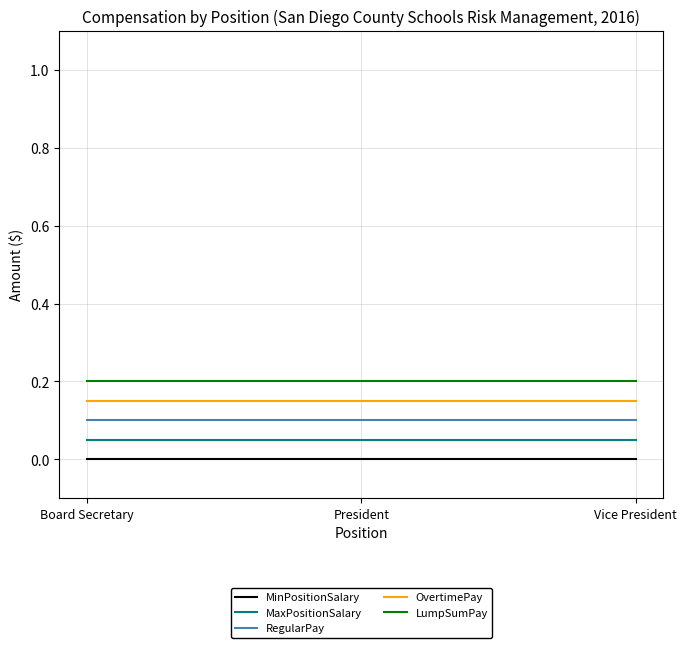

What is the total value across all series at President?

0.5